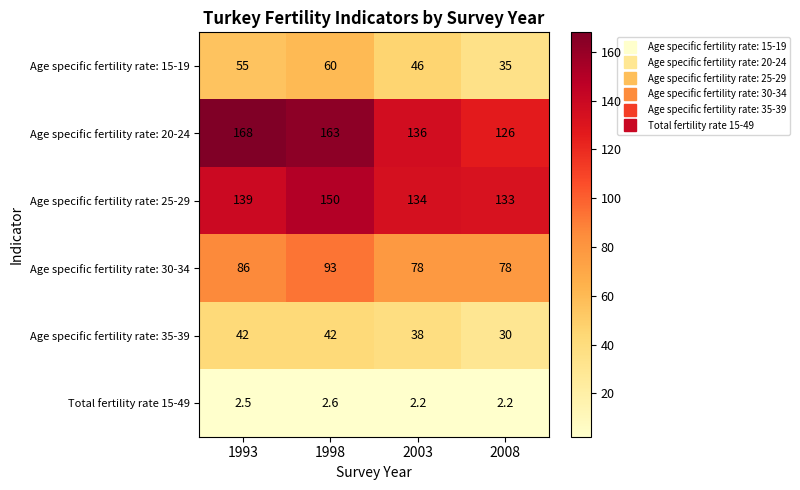

How many Total fertility rate 15-49 values are between 2 and 3?

4